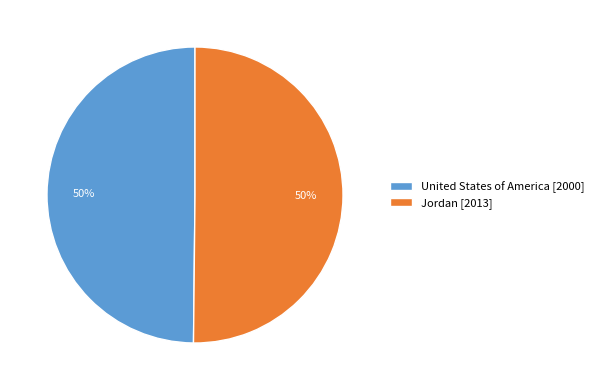

Is it true that United States of America is 61% of the pie?

False